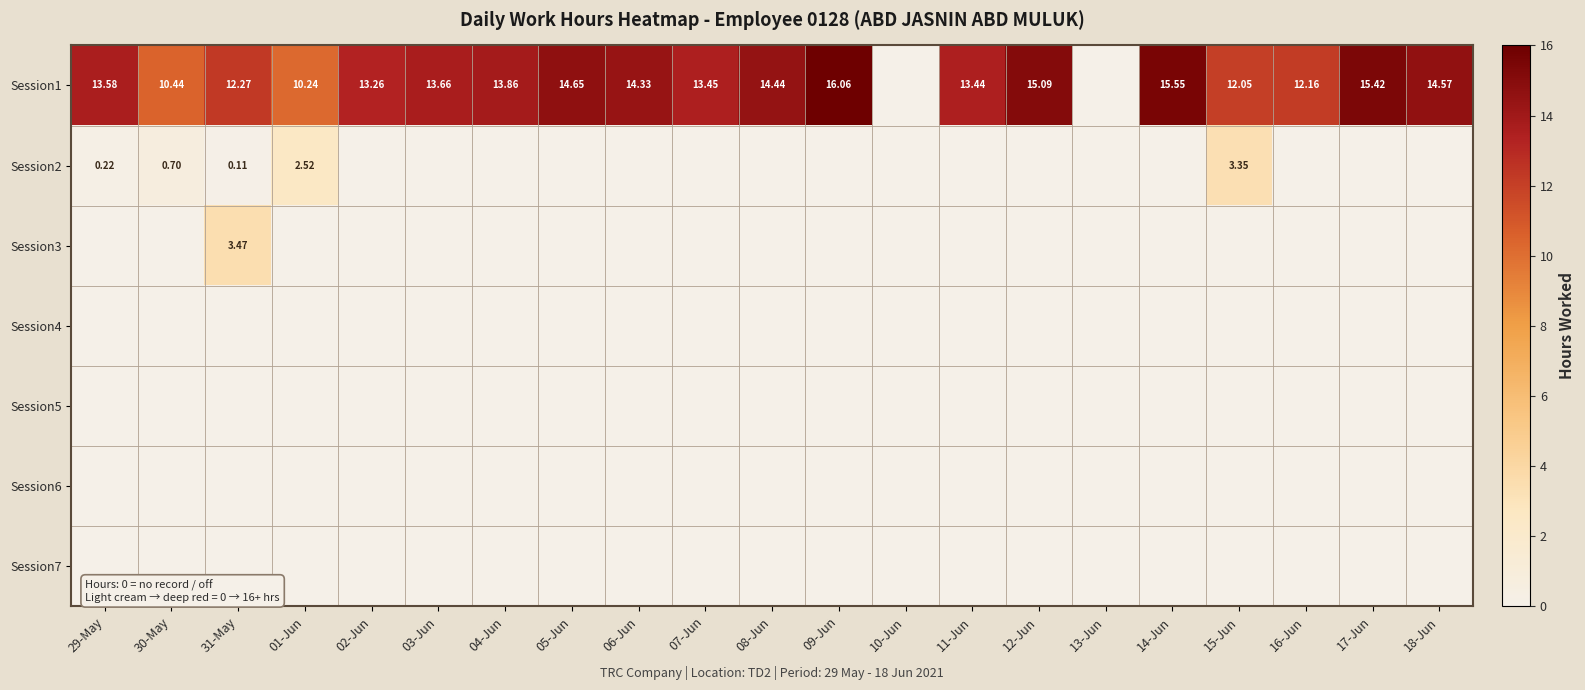

Which series changed the most between 02-Jun and 07-Jun?

Session1